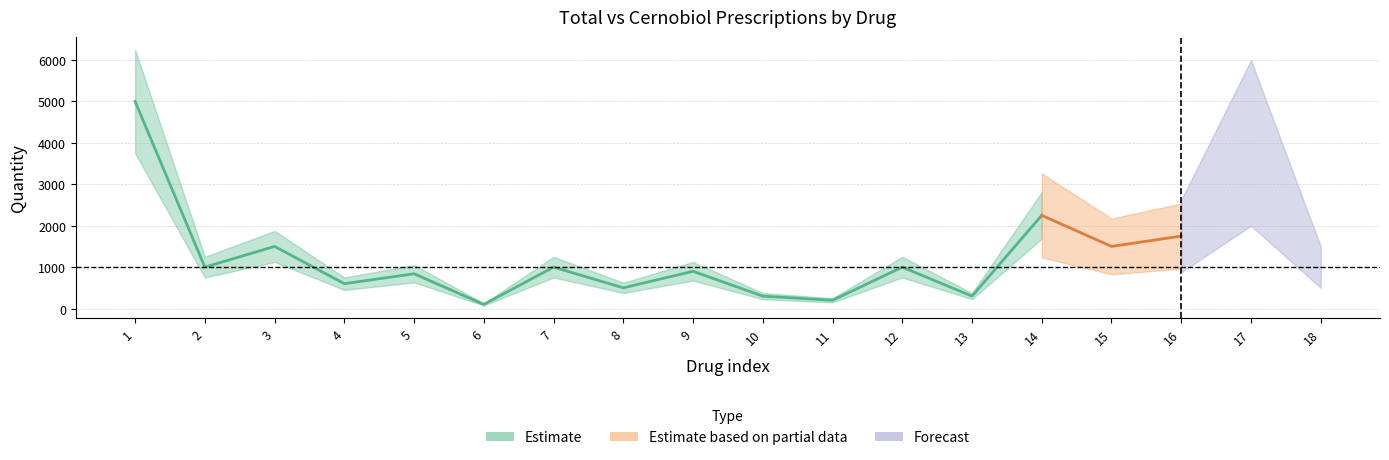

Is it true that Cernobiol equals 118 at 6?

False